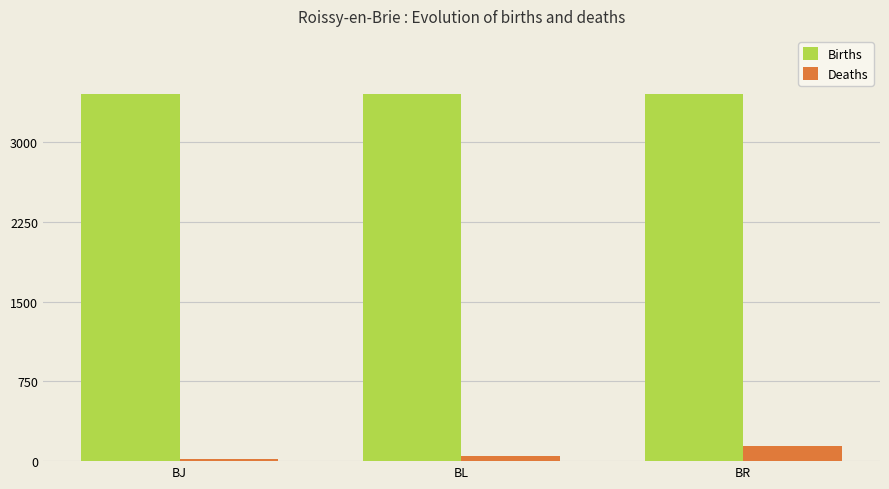

Rank the series by their average value, from highest to lowest.

Births, Deaths